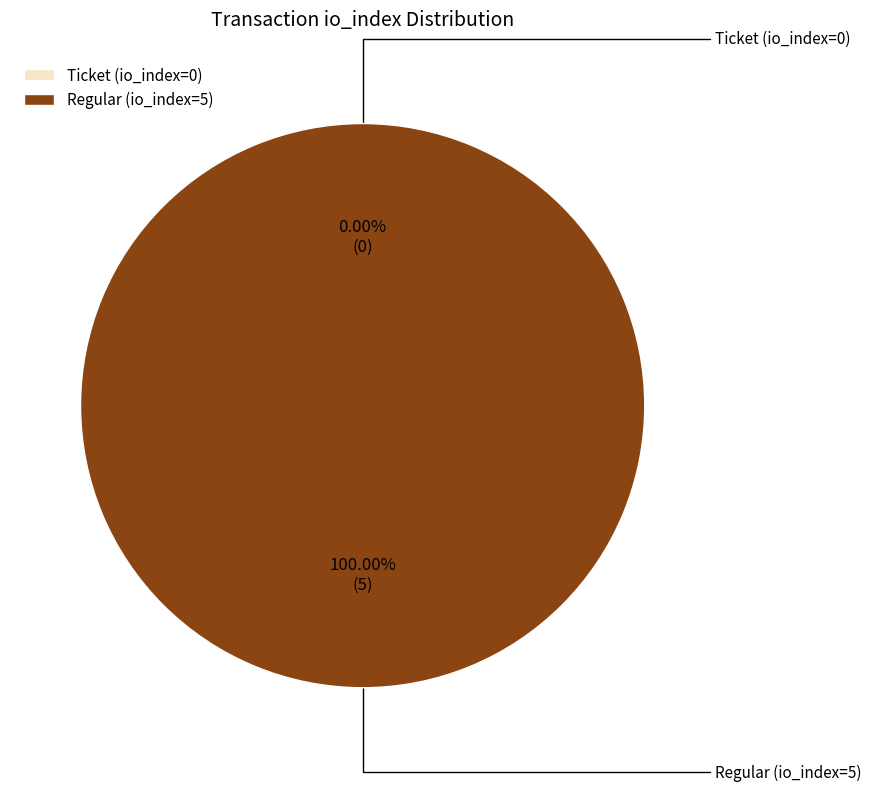

Which category accounts for the majority?

Regular (io_index=5)